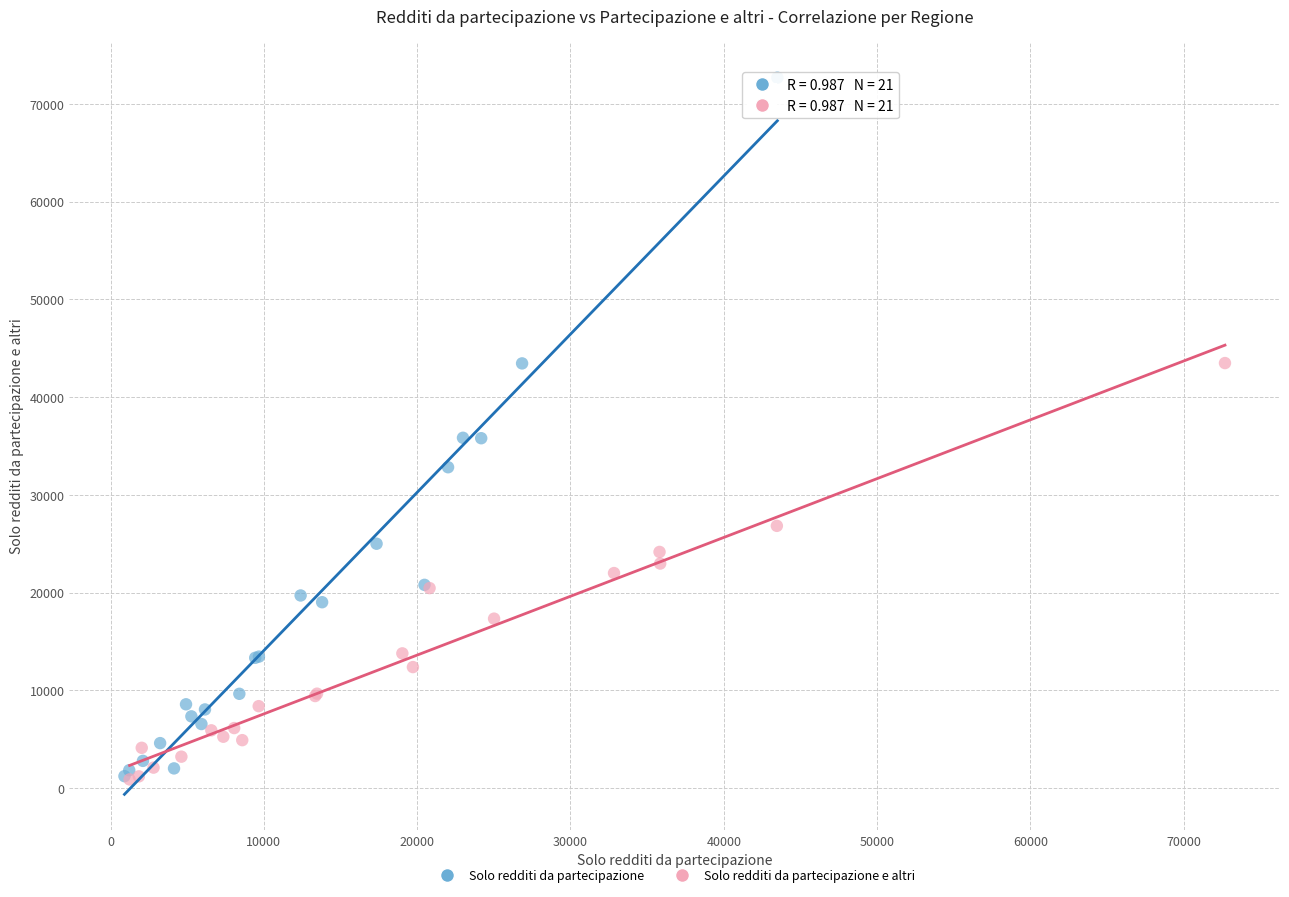

Which series has the largest Y range (max minus min)?

Solo redditi da partecipazione